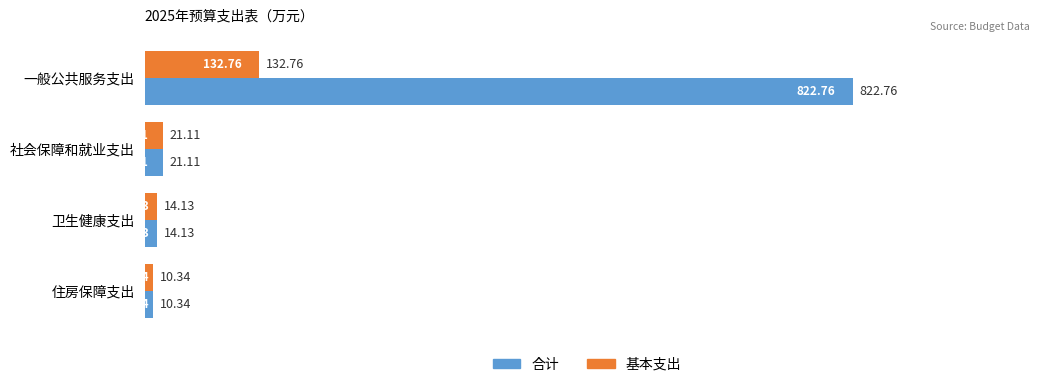

Which series has the largest total across all categories?

合计